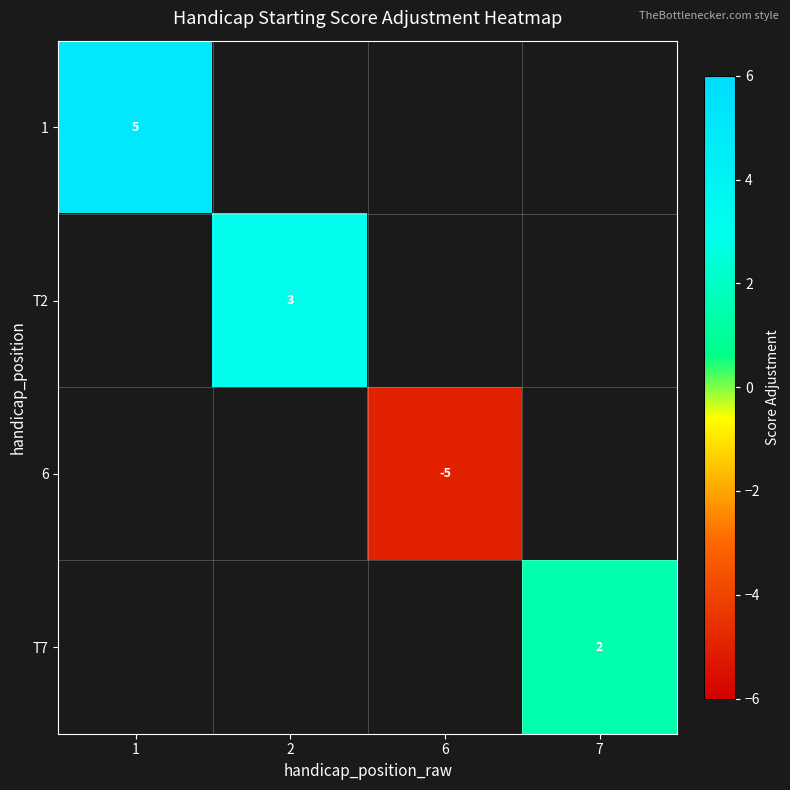

Is the value of T7 at 7 greater than the value of 6 at 6?

Yes